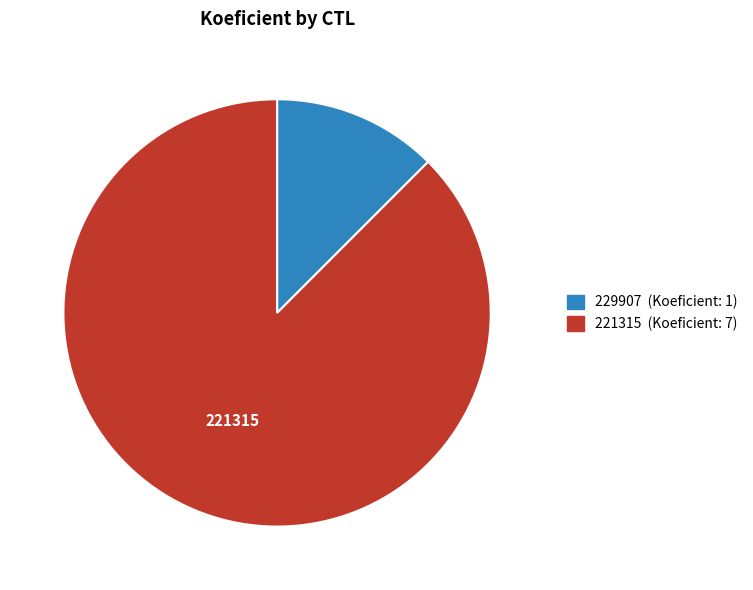

Approximately how many times larger is the value at 221315 compared to 229907?

7.0